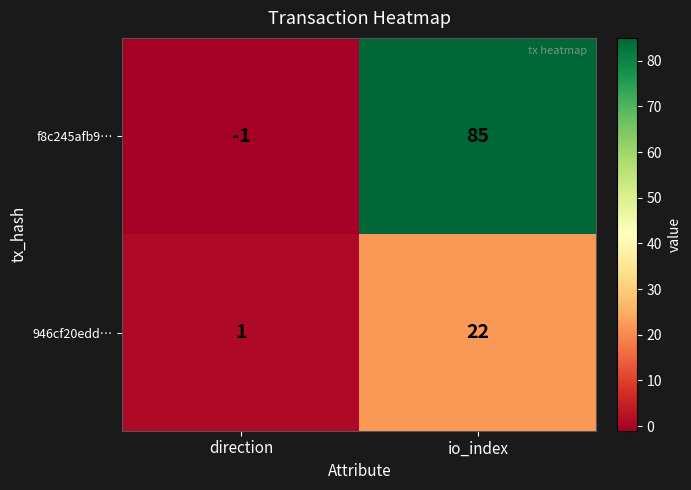

Rank the series by their maximum value, from lowest to highest.

946cf20edd…, f8c245afb9…